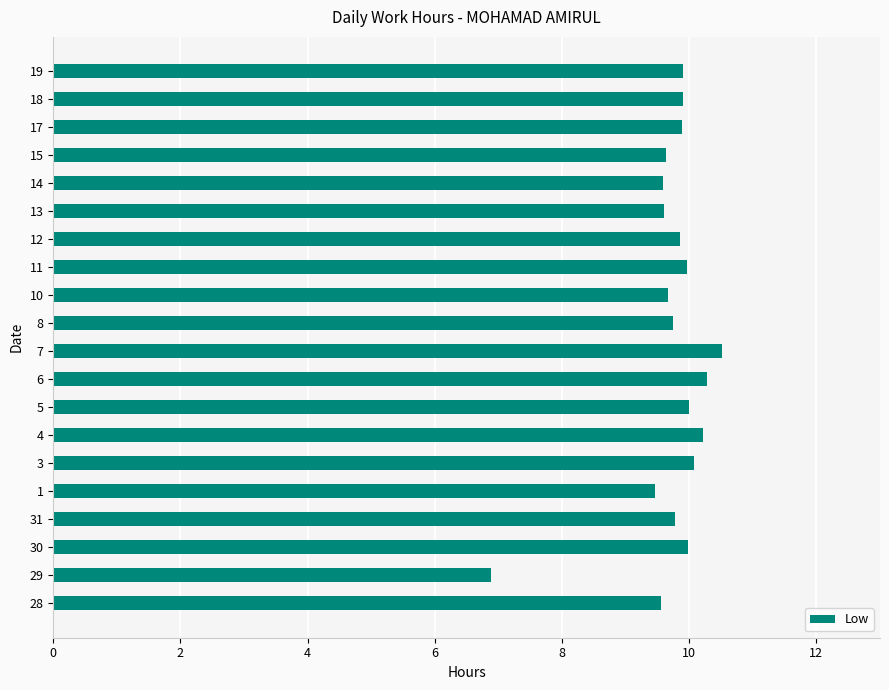

What is the average value?

9.7